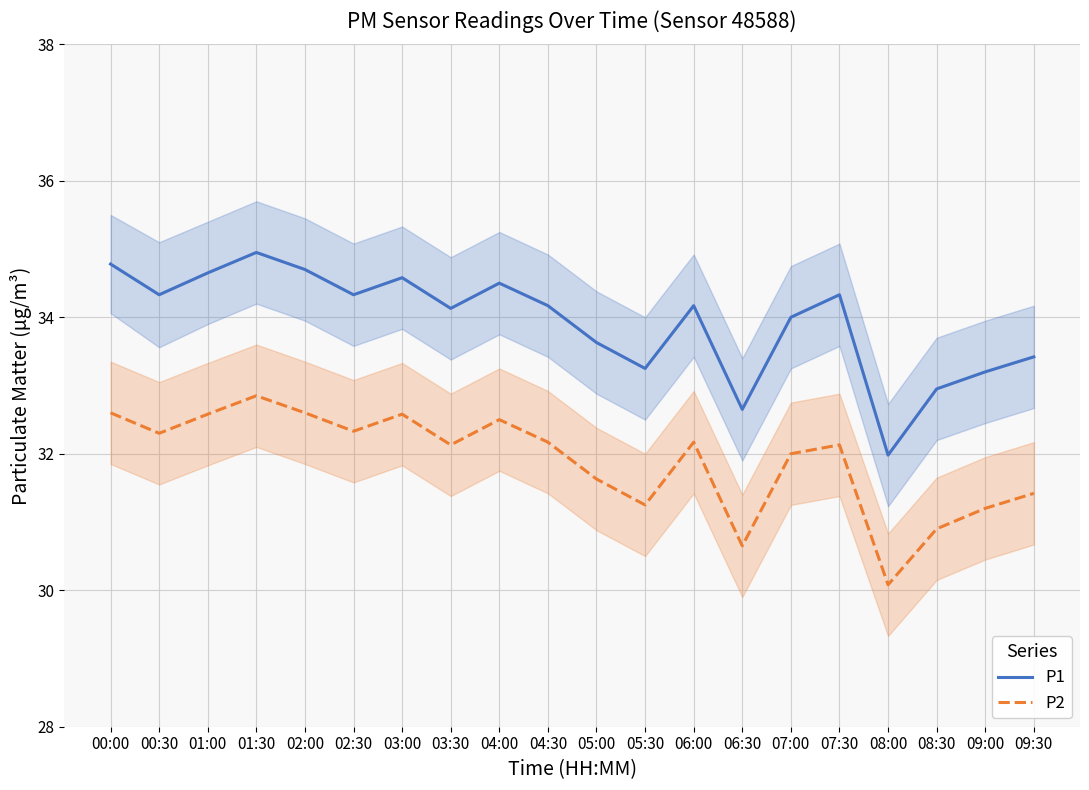

Reading right to left, extract all data points from this chart.

P1: 09:30=33.4	09:00=33.2	08:30=33.0	08:00=32.0	07:30=34.3	07:00=34.0	06:30=32.6	06:00=34.2	05:30=33.2	05:00=33.6	04:30=34.2	04:00=34.5	03:30=34.1	03:00=34.6	02:30=34.3	02:00=34.7	01:30=35.0	01:00=34.6	00:30=34.3	00:00=34.8
P2: 09:30=31.4	09:00=31.2	08:30=30.9	08:00=30.1	07:30=32.1	07:00=32.0	06:30=30.6	06:00=32.2	05:30=31.2	05:00=31.6	04:30=32.2	04:00=32.5	03:30=32.1	03:00=32.6	02:30=32.3	02:00=32.6	01:30=32.9	01:00=32.6	00:30=32.3	00:00=32.6